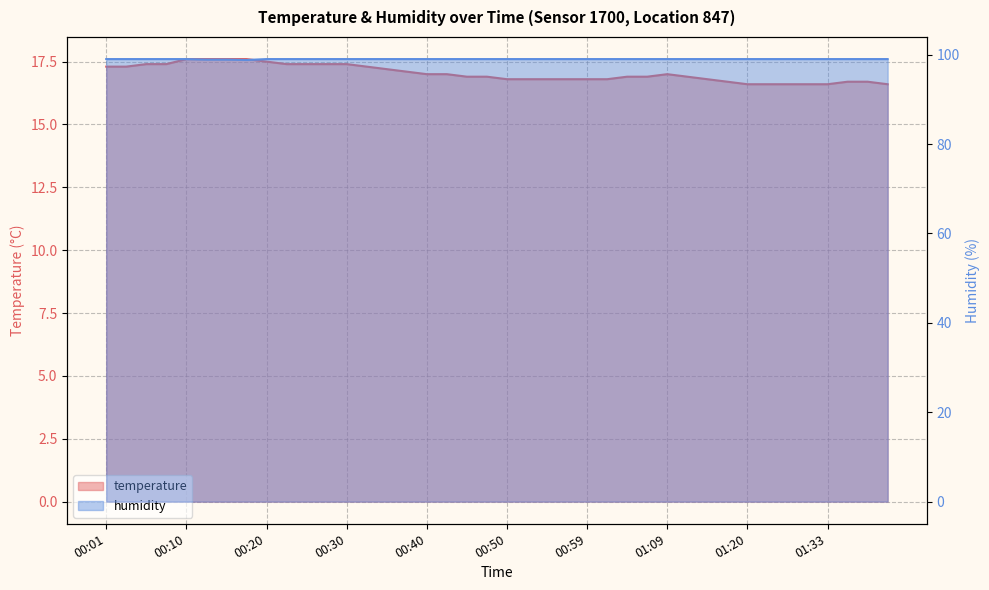

Which series has the largest total across all categories?

humidity